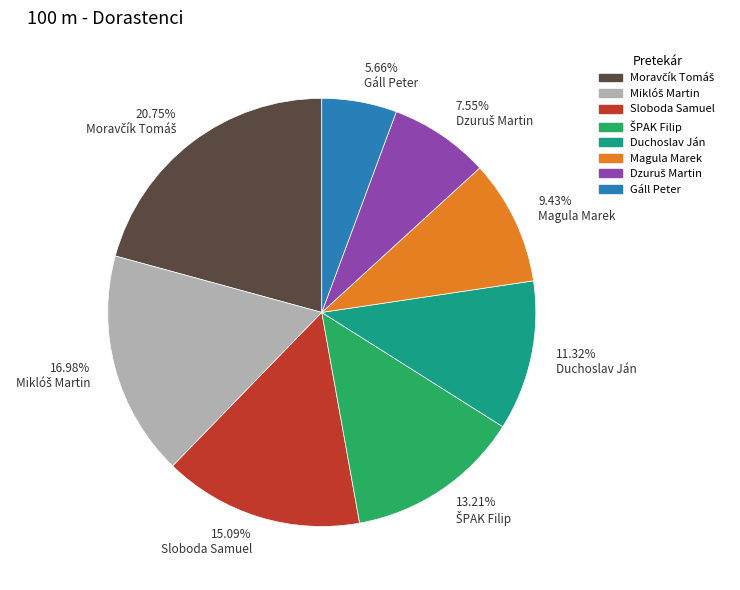

Does 9.43% Magula Marek represent more than half of the total?

No